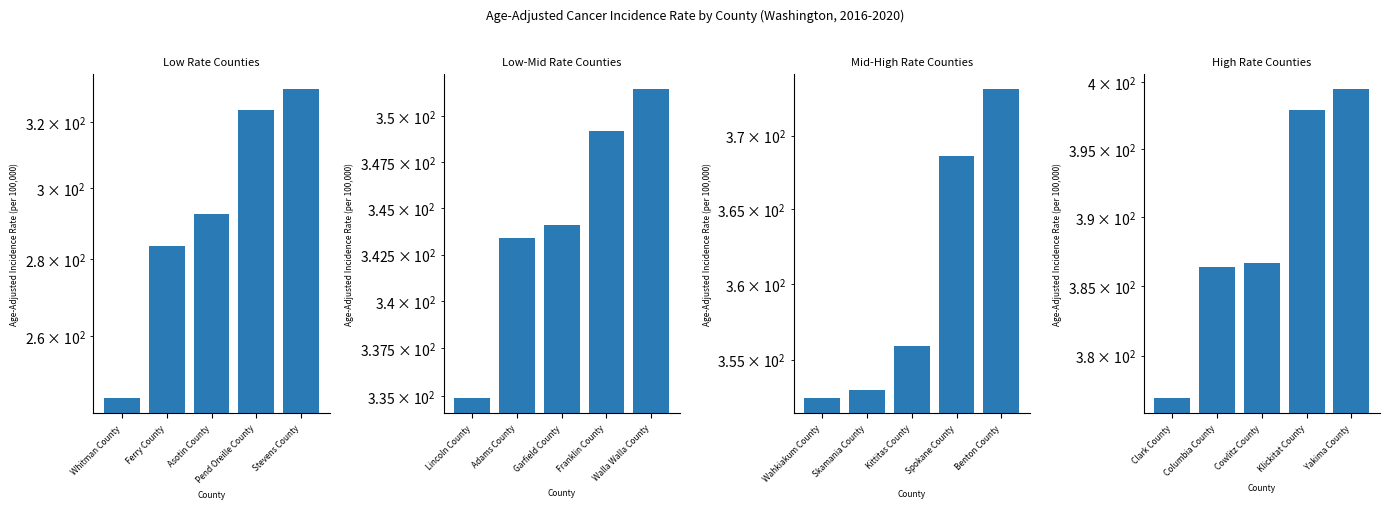

Which series has the largest total across all categories?

High Rate Counties